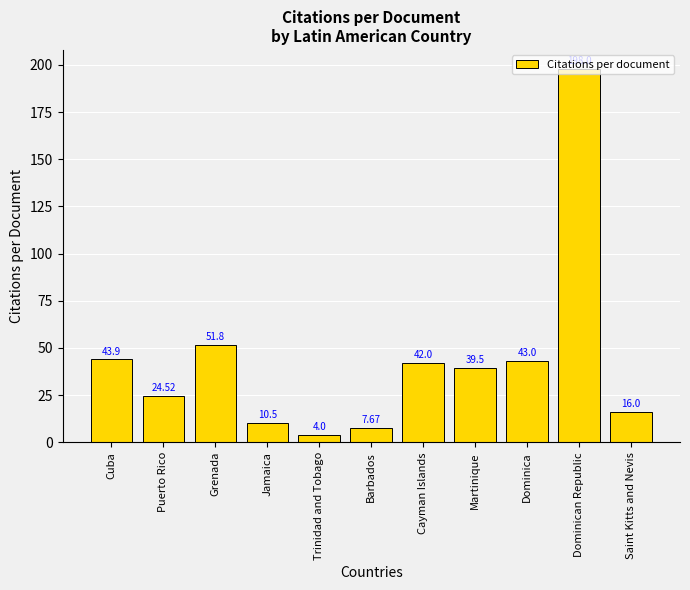

Reading right to left, transcribe all the data shown in this chart.

Saint Kitts and Nevis=16.0	Dominican Republic=198.0	Dominica=43.0	Martinique=39.5	Cayman Islands=42.0	Barbados=7.7	Trinidad and Tobago=4.0	Jamaica=10.5	Grenada=51.8	Puerto Rico=24.5	Cuba=43.9